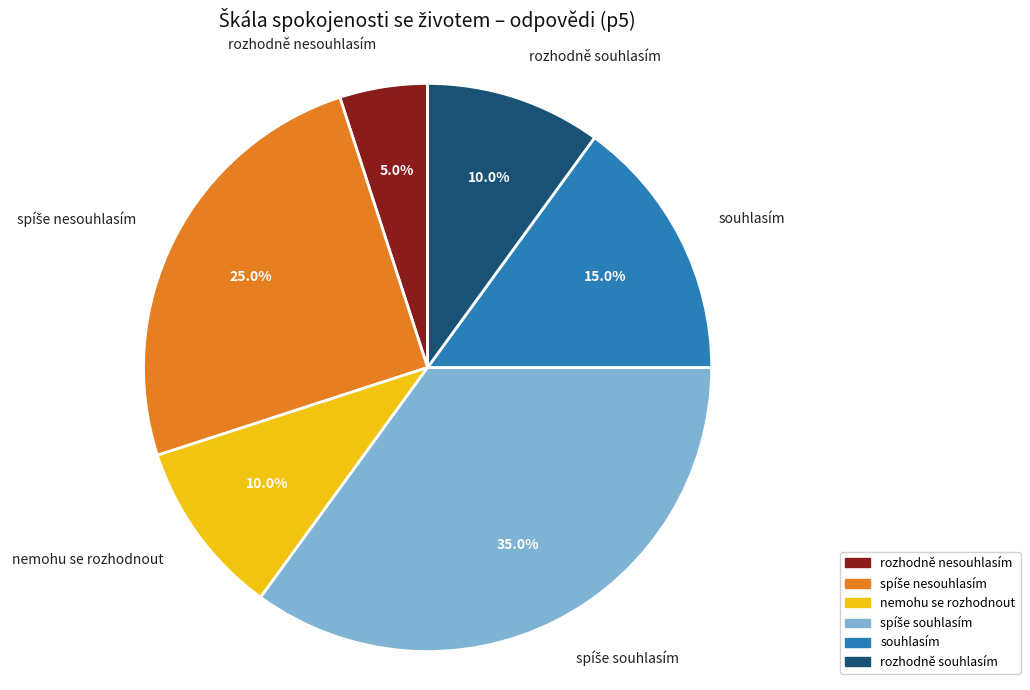

To the nearest percent, what is the average slice percentage?

17%